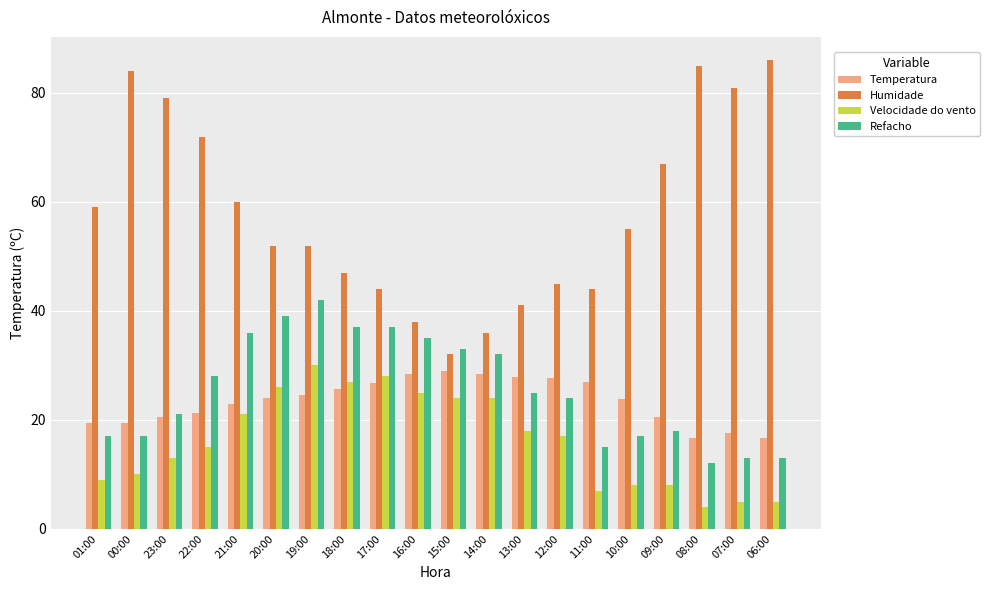

What is the minimum value for Humidade?

32.0